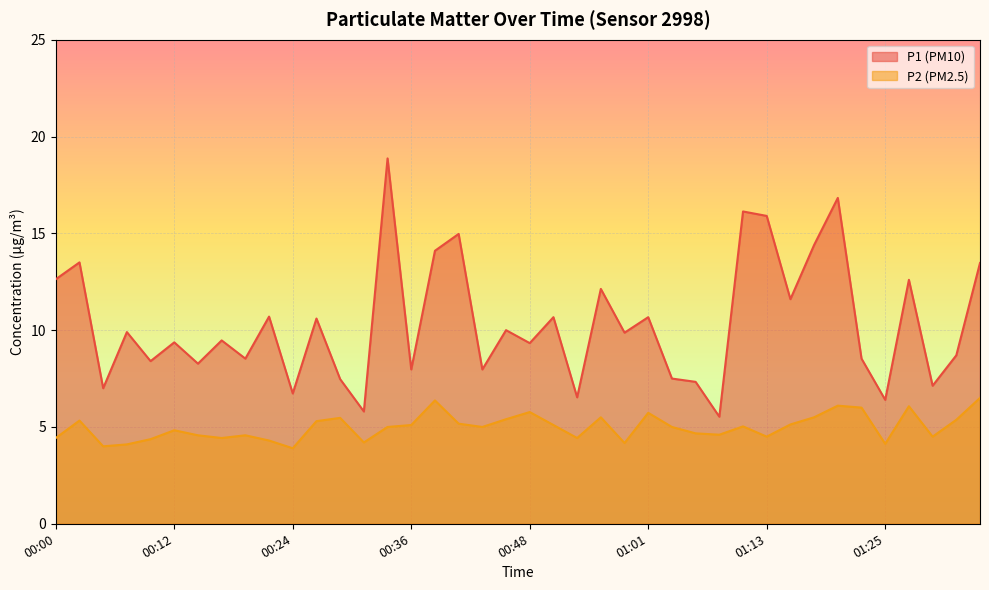

Between 01:01 and 00:24, which is larger?

01:01